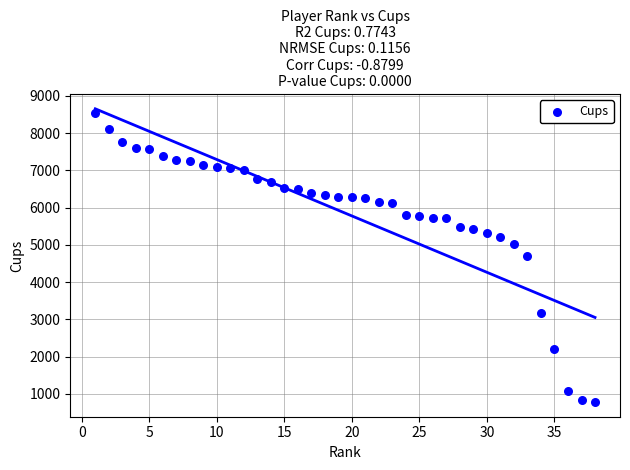

What is the range of Y values (max minus min)?

7755